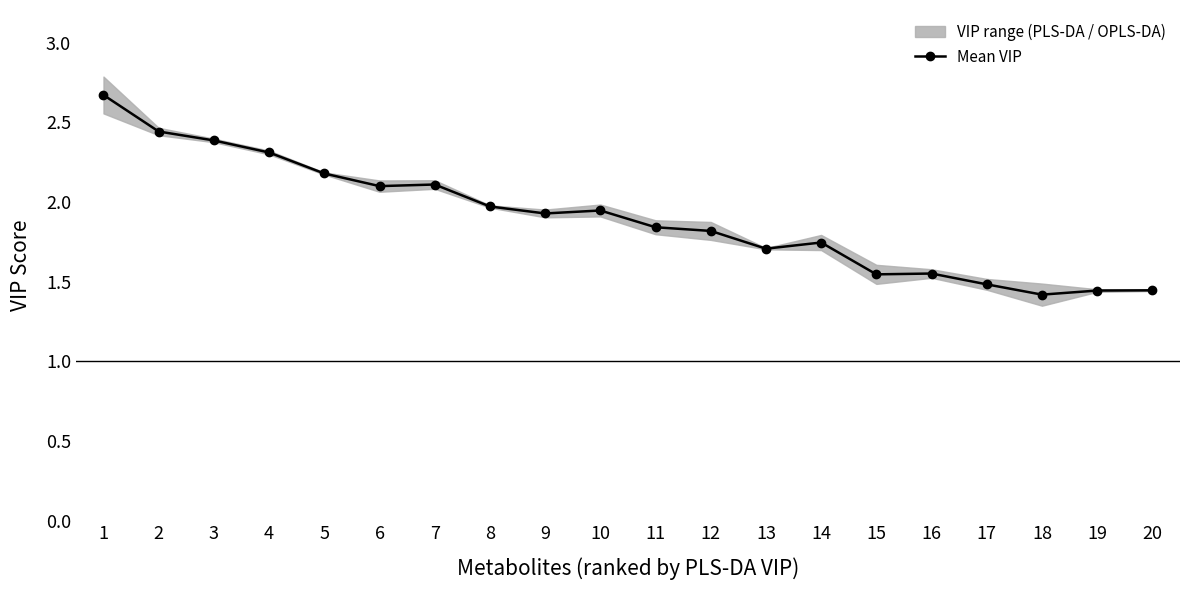

List the labels in order of value, largest first.

1, 2, 3, 4, 5, 7, 6, 8, 10, 9, 11, 12, 14, 13, 16, 15, 17, 20, 19, 18